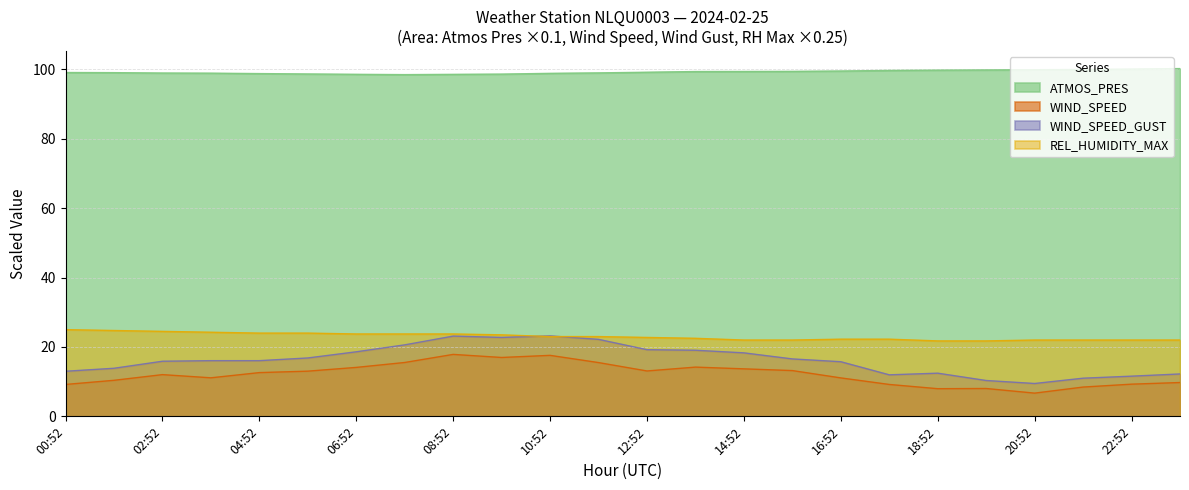

What is the approximate value of ATMOS_PRES at 13:52?

99.4